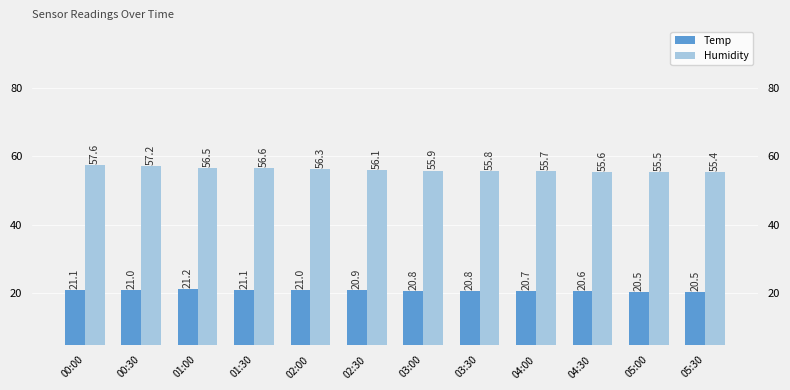

Reading left to right, extract all data points from this chart.

Temp: 21.1	21.0	21.2	21.1	21.0	20.9	20.8	20.8	20.7	20.6	20.5	20.5
Humidity: 57.6	57.2	56.5	56.6	56.3	56.1	55.9	55.8	55.7	55.6	55.5	55.4